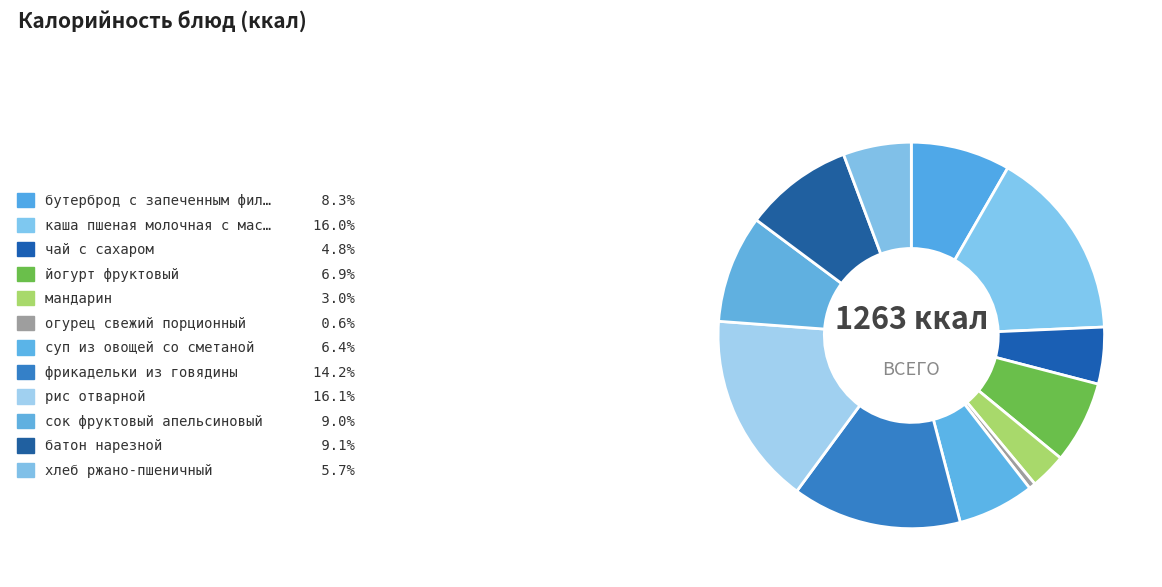

Count the number of slices in the pie.

12